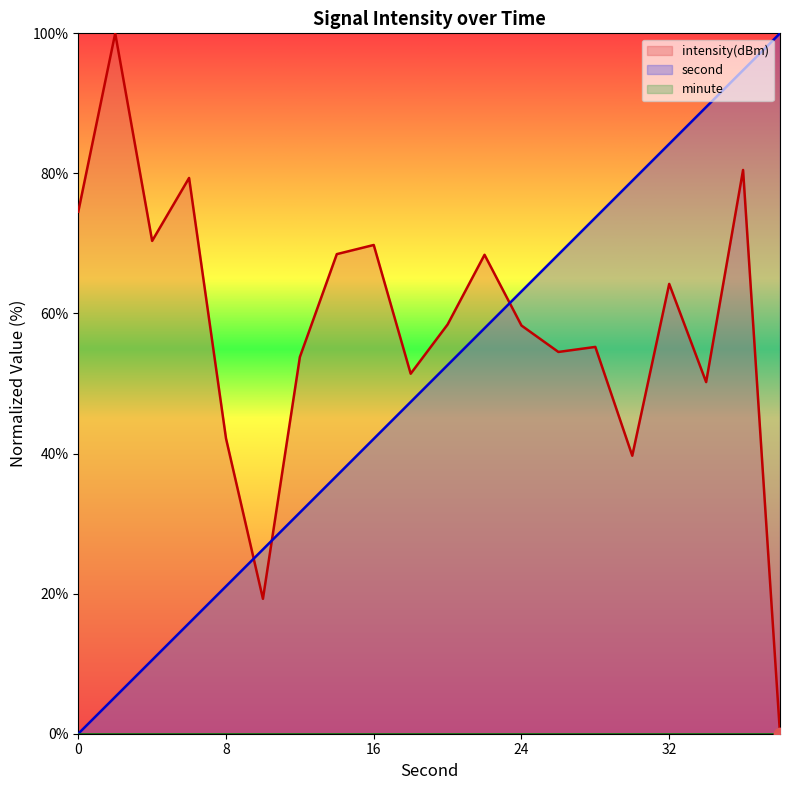

Which series has the widest spread of Y values?

second